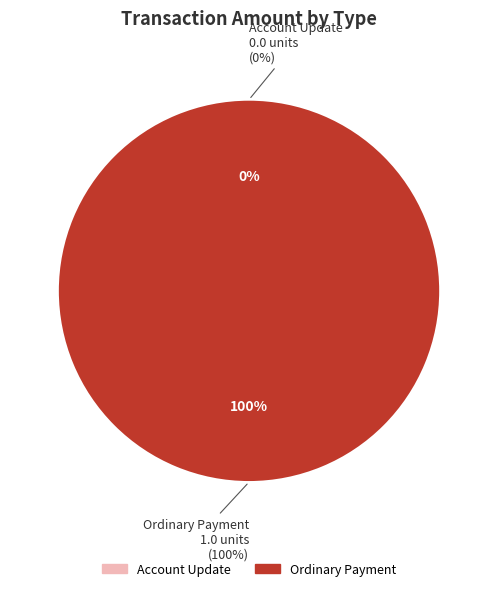

Combined, what portion of the pie is Ordinary Payment and Account Update?

100.0%